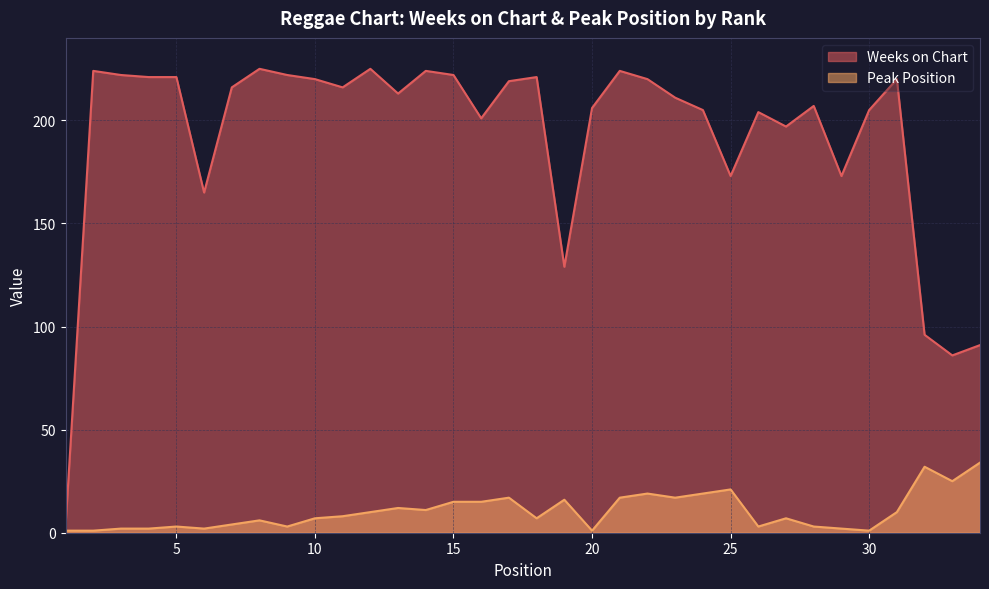

Does the chart display data point markers on the line(s)?

No